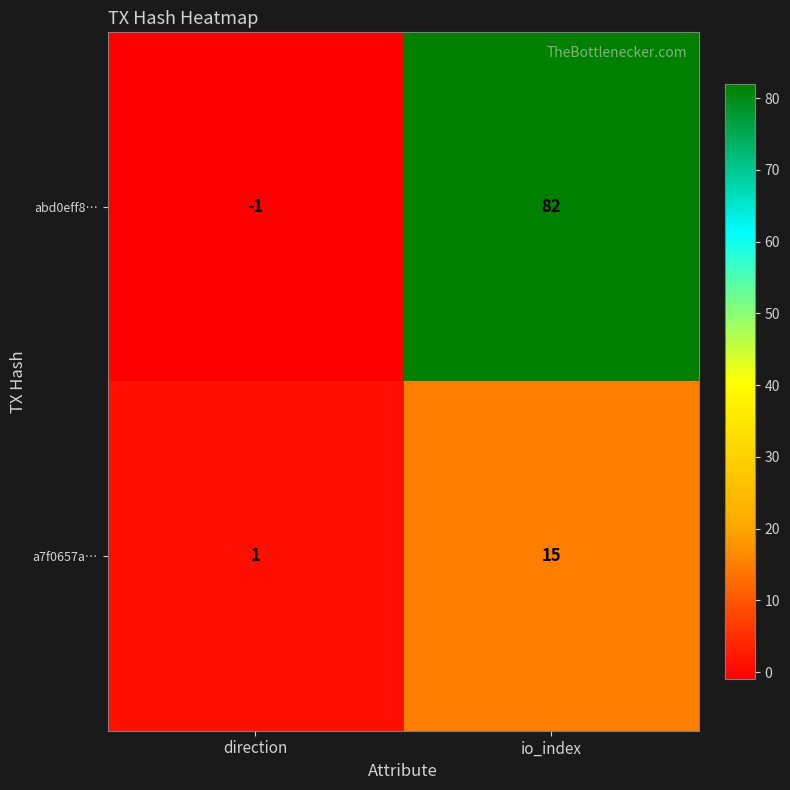

What is the maximum value shown in the chart?

82